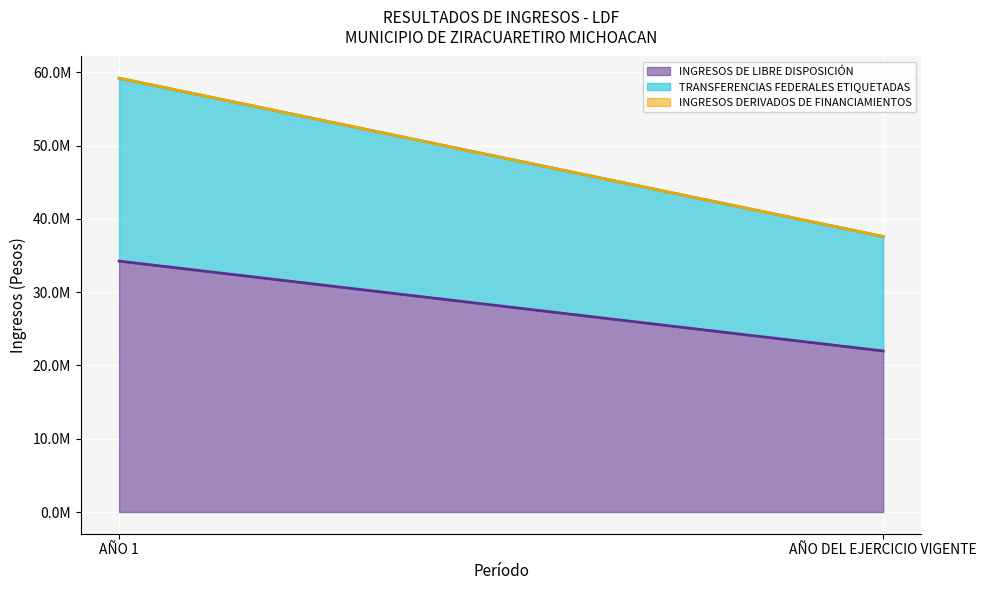

What is the average value of the TRANSFERENCIAS FEDERALES ETIQUETADAS series?

20283961.1